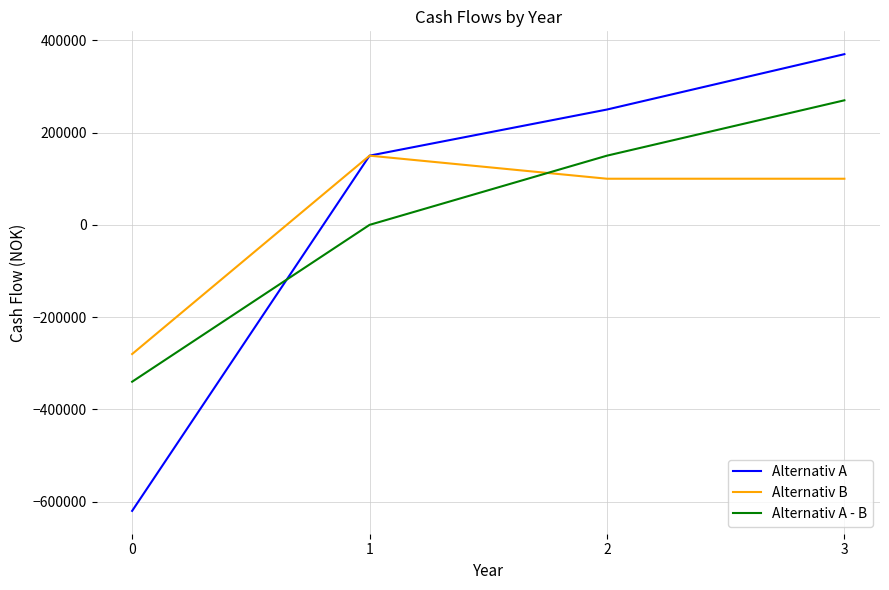

At which category does the chart reach its peak across all series?

3